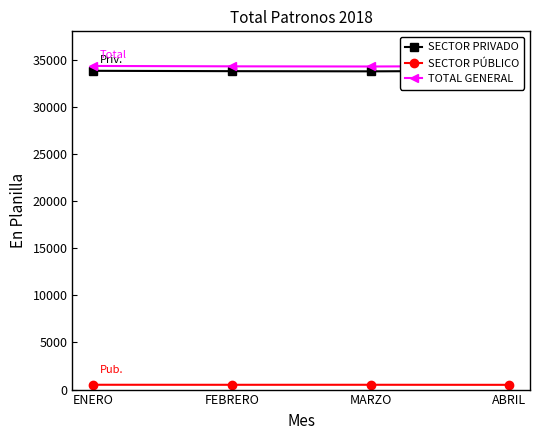

What is the sum of the SECTOR PÚBLICO values at MARZO and ABRIL?

1014